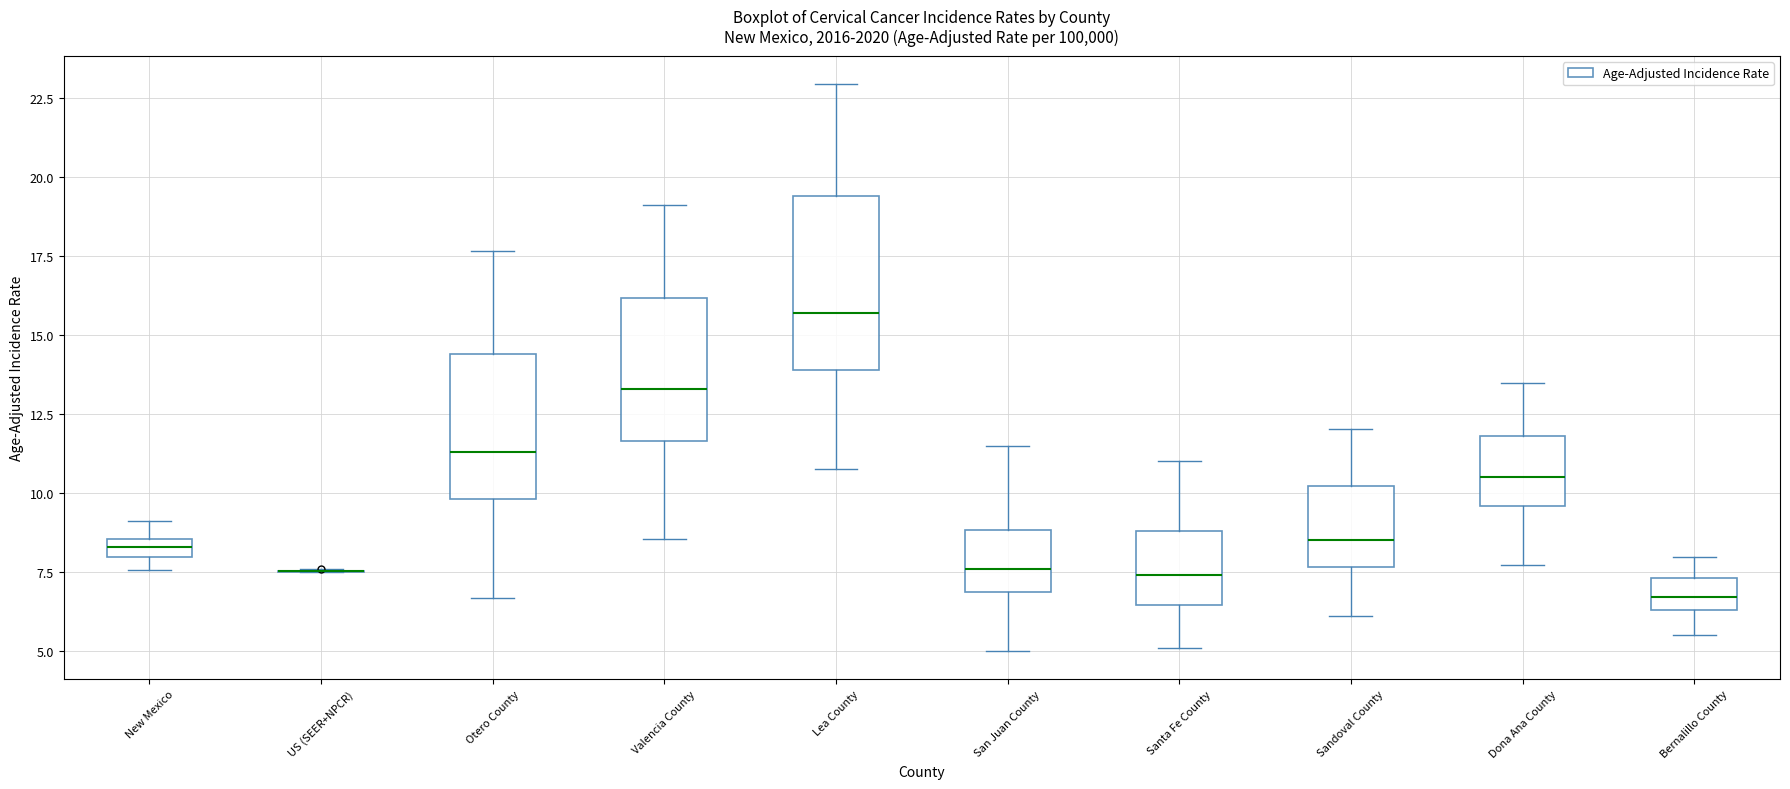

Where does the lower whisker of the box for Sandoval County end on the y-axis? The values are not printed on the chart, so give them approximately, as read against the axis.

6.0